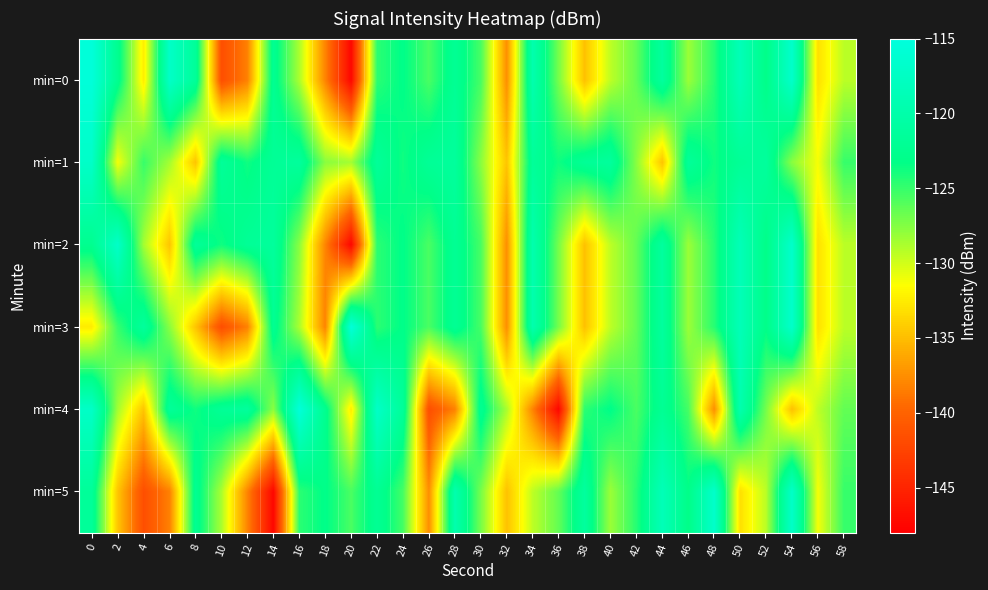

What is the difference between the highest and lowest values at 30?

5.4